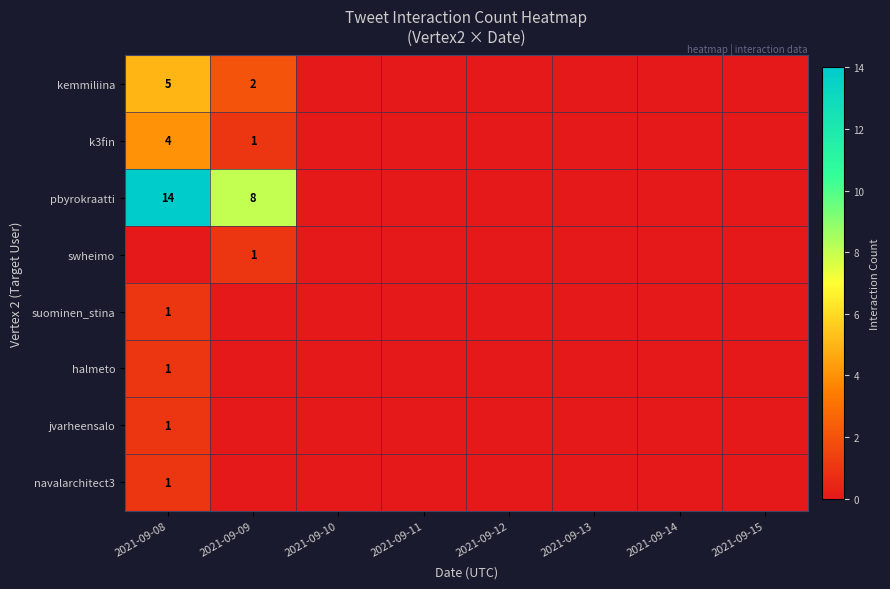

How many values in jvarheensalo are above zero?

1